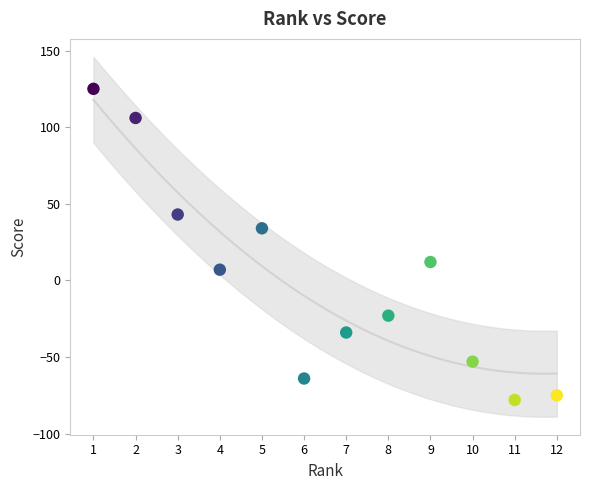

What is the average X value?

6